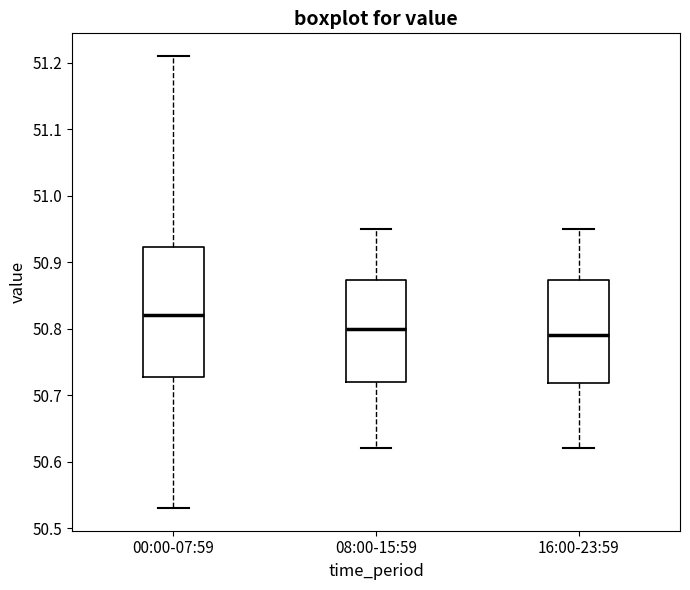

Reading left to right, transcribe this box plot: for each box, give where its median line is, the range the box spans, and where its two whiskers end, as read against the y-axis. The values are not printed on the chart, so give them approximately, as read against the axis.

00:00-07:59: median 50.82, box 50.73 to 50.92, whiskers 50.53 to 51.21
08:00-15:59: median 50.80, box 50.72 to 50.87, whiskers 50.62 to 50.95
16:00-23:59: median 50.79, box 50.72 to 50.87, whiskers 50.62 to 50.95